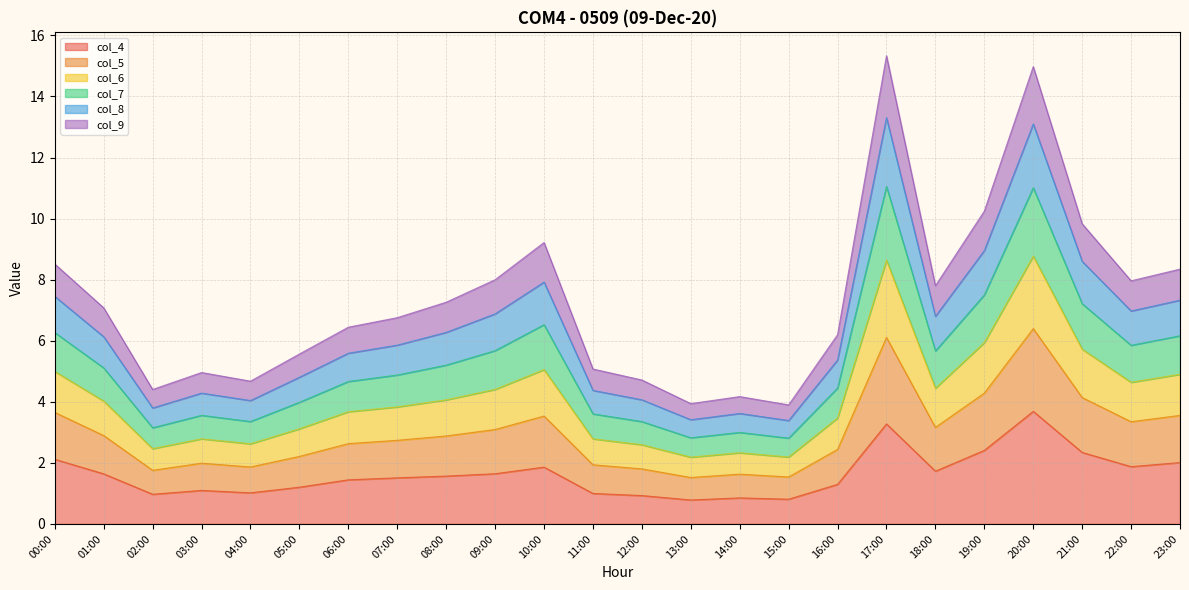

What is the spread (max minus min) of values at 04:00?

3.7